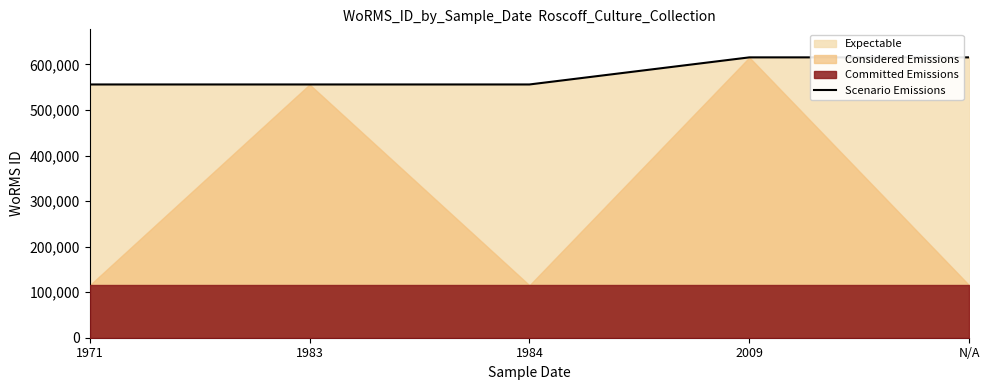

How many lines are shown in the chart?

1